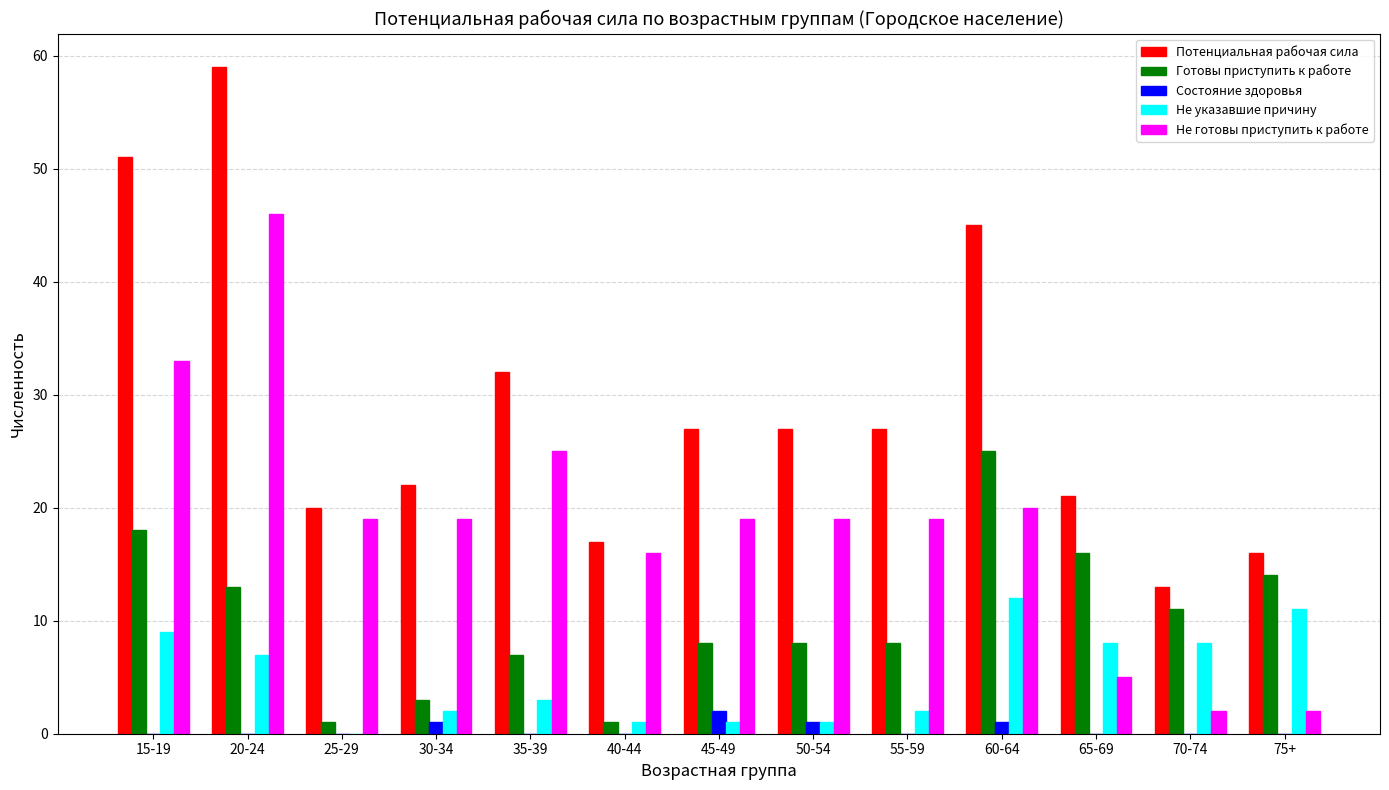

Reading left to right, what are all the values shown in this chart?

Потенциальная рабочая сила: 15-19=51	20-24=59	25-29=20	30-34=22	35-39=32	40-44=17	45-49=27	50-54=27	55-59=27	60-64=45	65-69=21	70-74=13	75+=16
Готовы приступить к работе: 15-19=18	20-24=13	25-29=1	30-34=3	35-39=7	40-44=1	45-49=8	50-54=8	55-59=8	60-64=25	65-69=16	70-74=11	75+=14
Состояние здоровья: 15-19=0	20-24=0	25-29=0	30-34=1	35-39=0	40-44=0	45-49=2	50-54=1	55-59=0	60-64=1	65-69=0	70-74=0	75+=0
Не указавшие причину: 15-19=9	20-24=7	25-29=0	30-34=2	35-39=3	40-44=1	45-49=1	50-54=1	55-59=2	60-64=12	65-69=8	70-74=8	75+=11
Не готовы приступить к работе: 15-19=33	20-24=46	25-29=19	30-34=19	35-39=25	40-44=16	45-49=19	50-54=19	55-59=19	60-64=20	65-69=5	70-74=2	75+=2